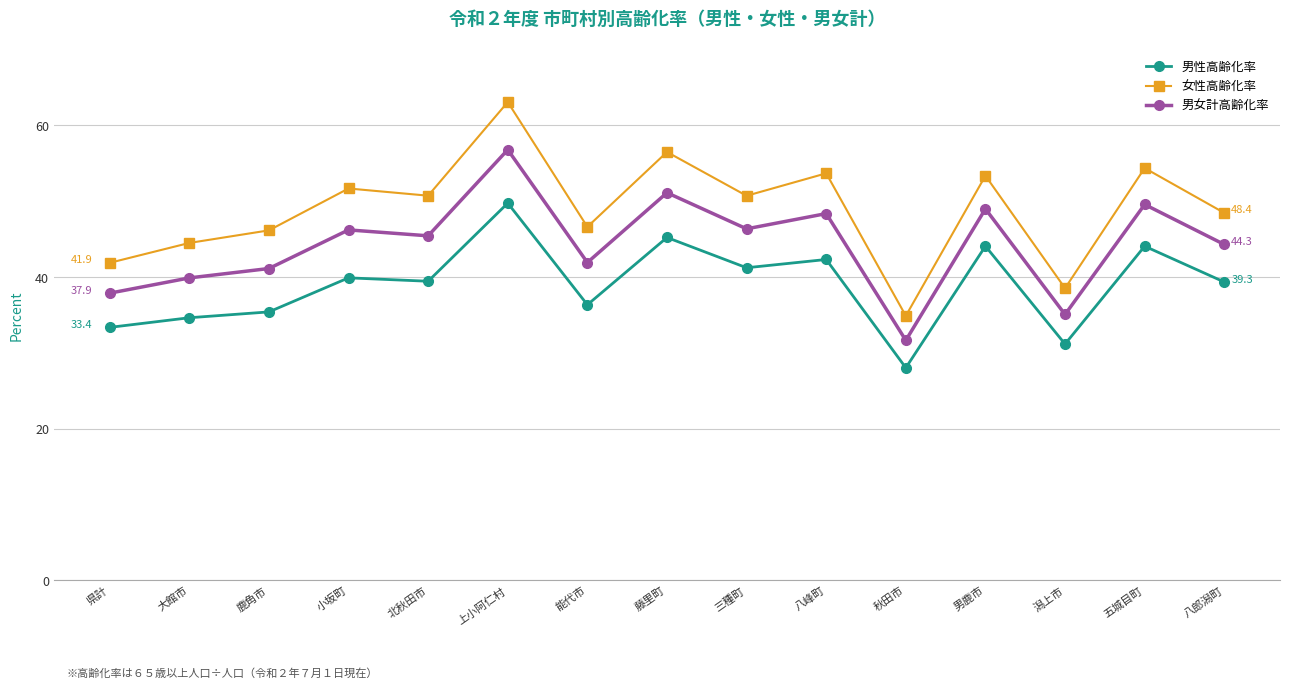

What is the average value of the 女性高齢化率 series?

49.0